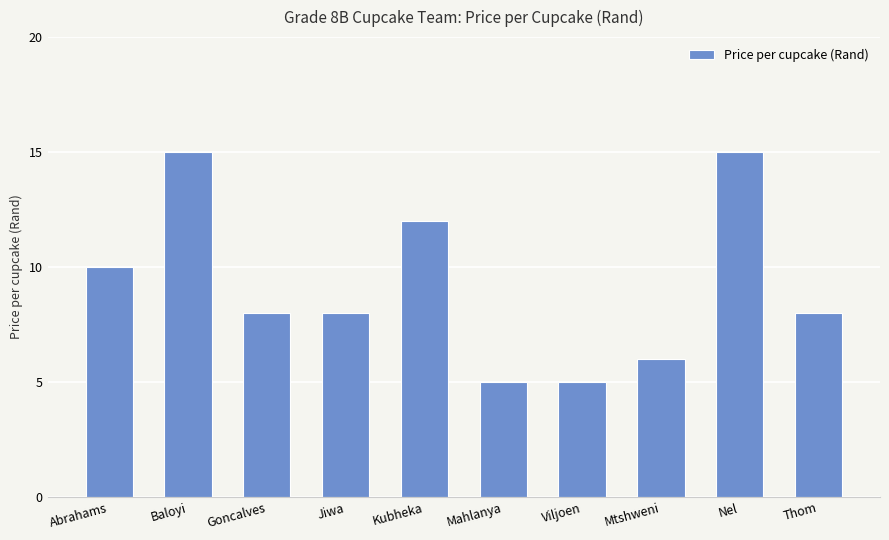

The value at Thom is 8. True or false?

True